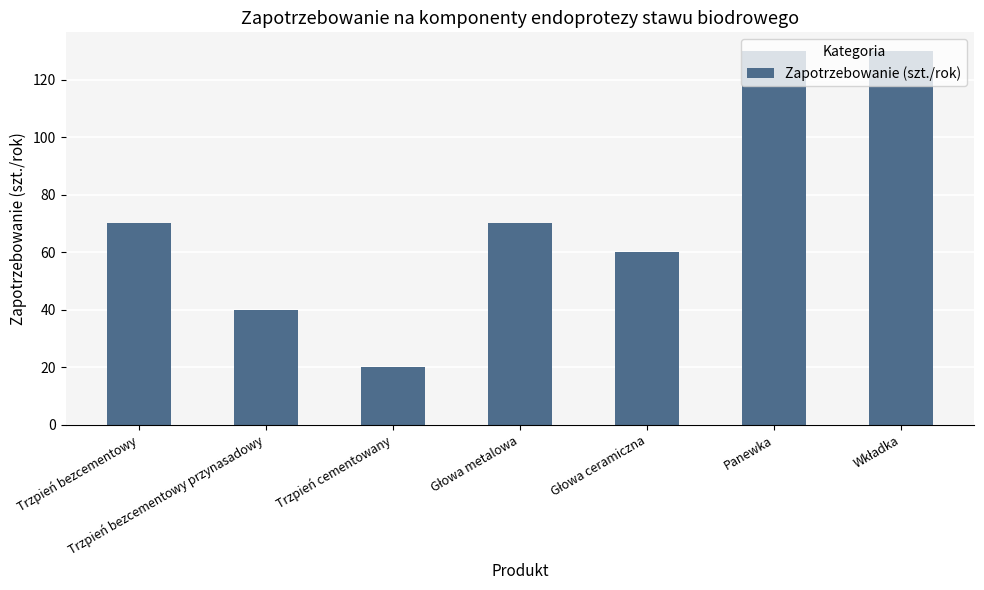

What is the minimum value shown in the chart?

20